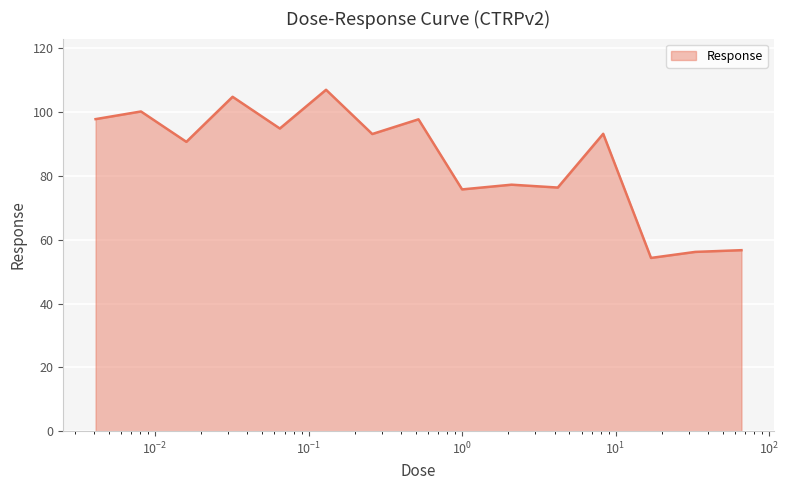

What is the difference between the maximum and minimum values?

52.7